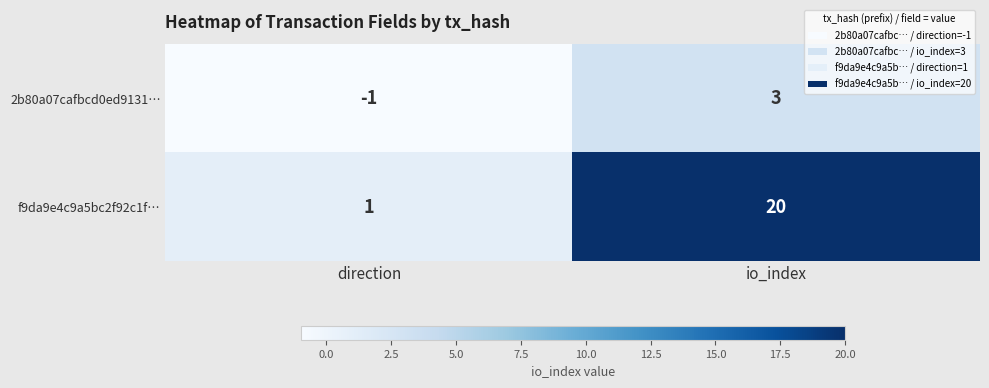

Reading right to left, transcribe all the data shown in this chart.

2b80a07cafbcd0ed9131…: io_index=3	direction=-1
f9da9e4c9a5bc2f92c1f…: io_index=20	direction=1